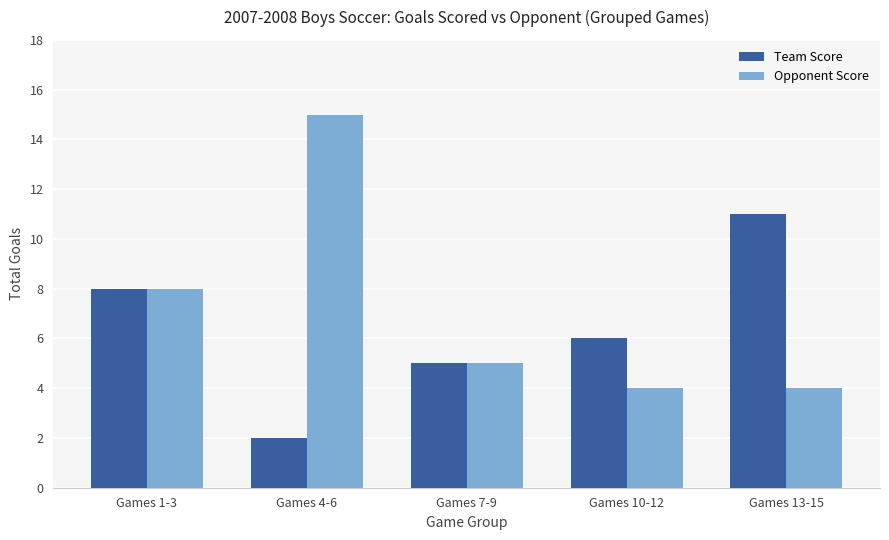

How many series are shown in this chart?

2